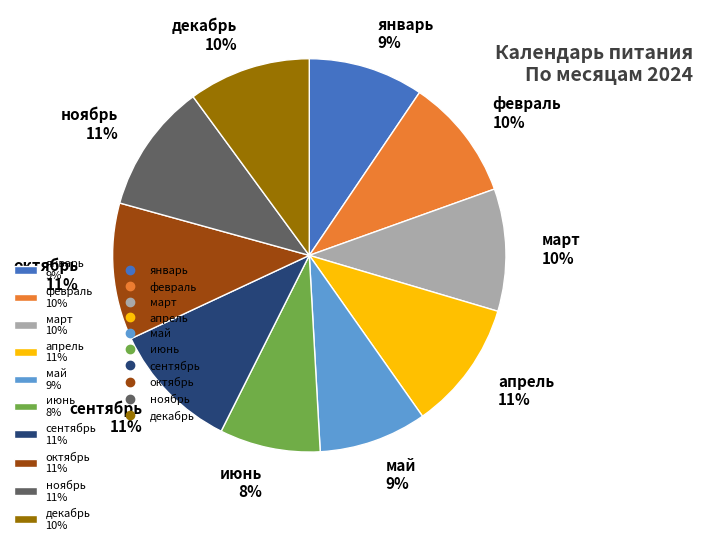

To the nearest percent, what percentage of the pie is май 9%?

9%